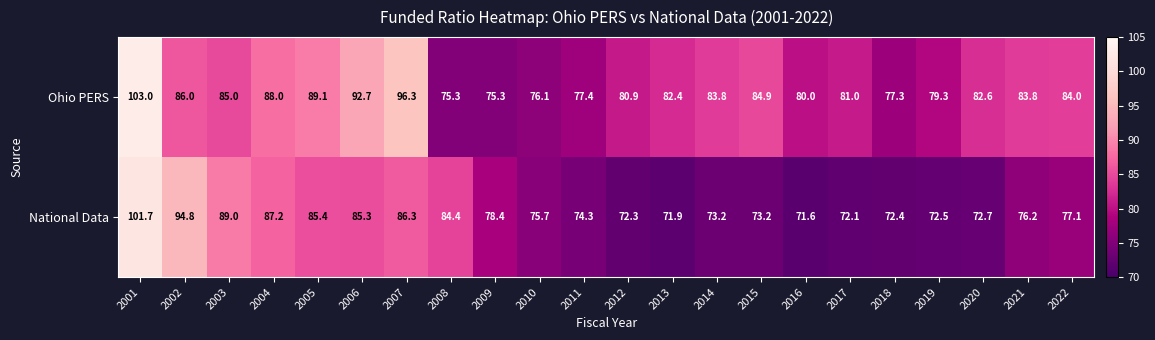

At which label is National Data closest to 86?

2007